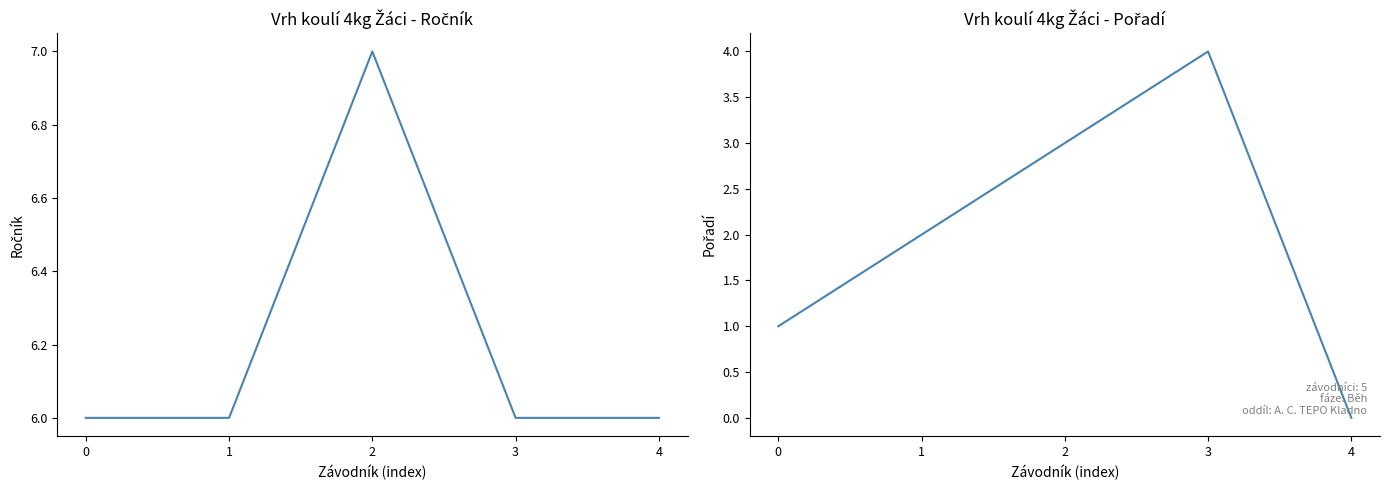

At which category is the sum across all series the highest?

2